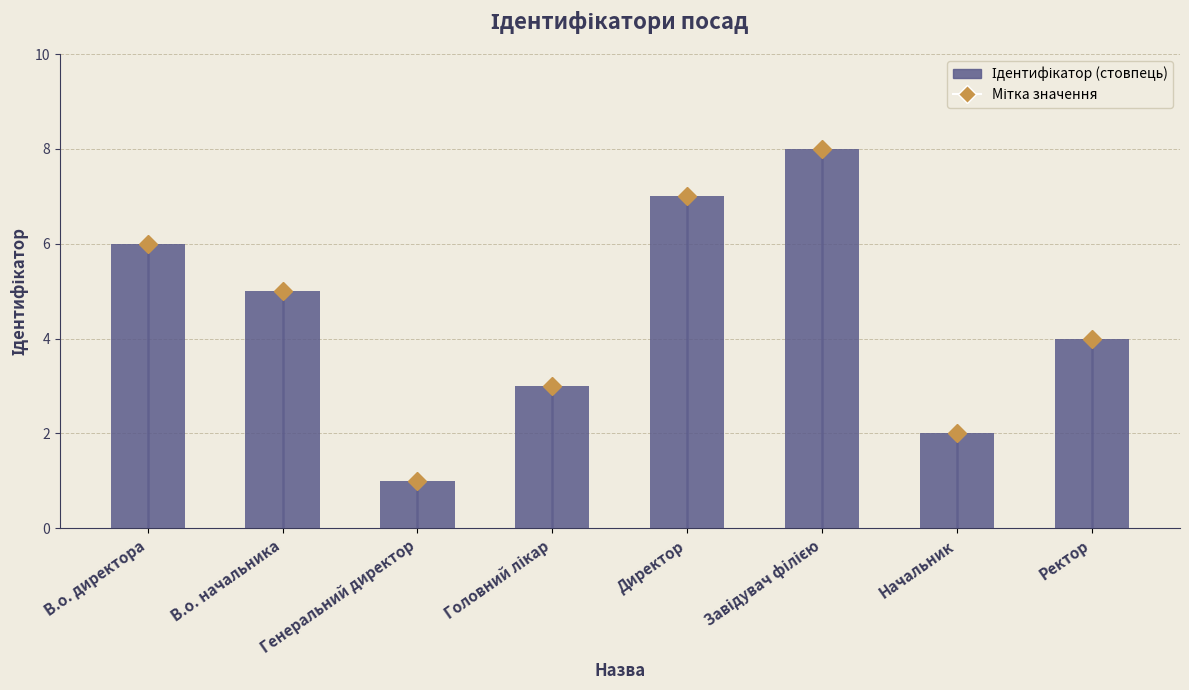

Count the values in the range 3 to 7.

5